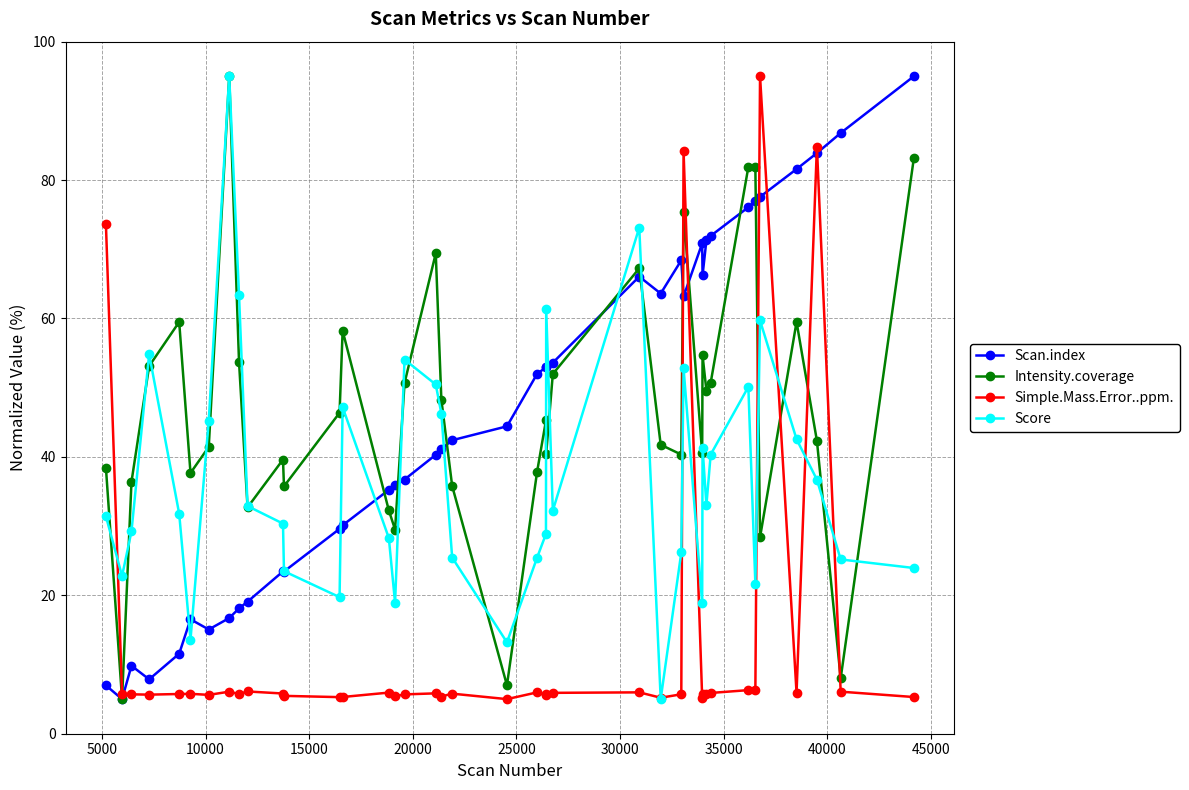

What is the maximum value shown in the chart?

95.0